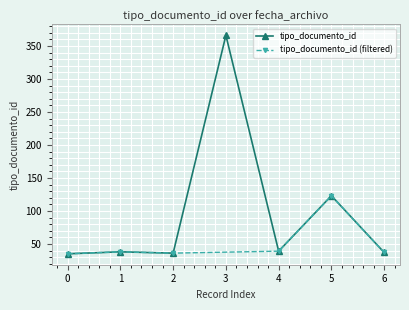

What is the value of the tipo_documento_id point at the 6th from the left?

123